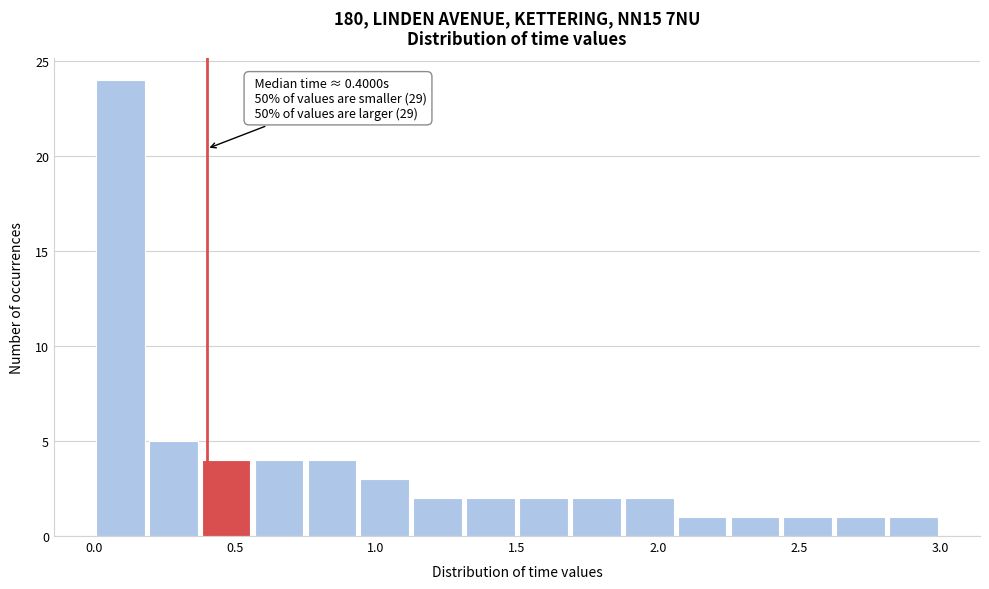

Read against the x-axis, roughly where is the centre of the tallest bar?

0.10